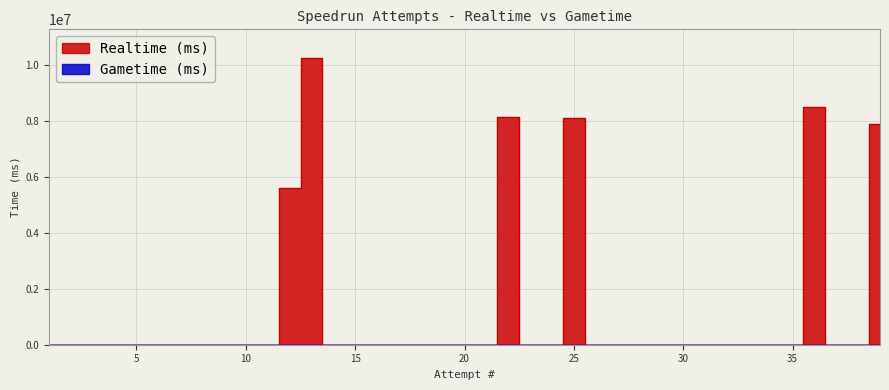

How many data points are above 0?

6